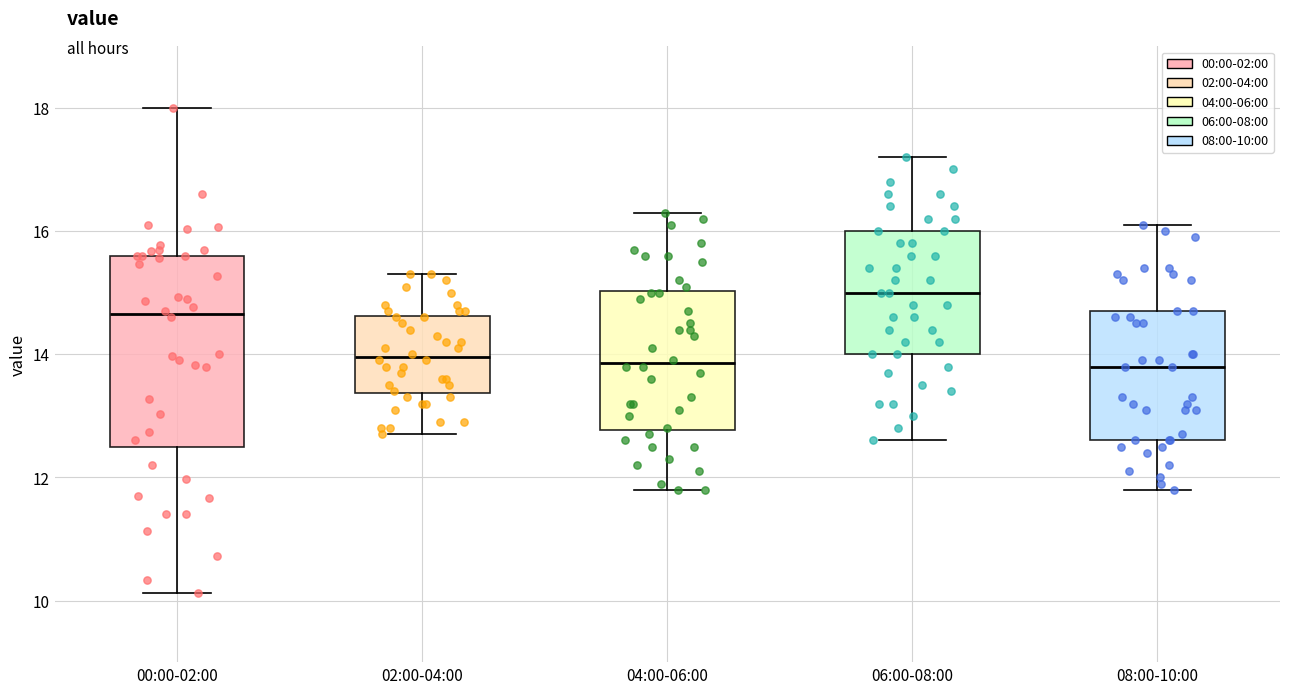

Reading left to right, read every box against the y-axis: the position of its median line, the range the box covers, and the ends of its whiskers. The values are not printed on the chart, so give them approximately, as read against the axis.

00:00-02:00: median 14.6, box 12.6 to 15.6, whiskers 10.2 to 18.0
02:00-04:00: median 14.0, box 13.4 to 14.6, whiskers 12.8 to 15.4
04:00-06:00: median 13.8, box 12.8 to 15.0, whiskers 11.8 to 16.4
06:00-08:00: median 15.0, box 14.0 to 16.0, whiskers 12.6 to 17.2
08:00-10:00: median 13.8, box 12.6 to 14.8, whiskers 11.8 to 16.2